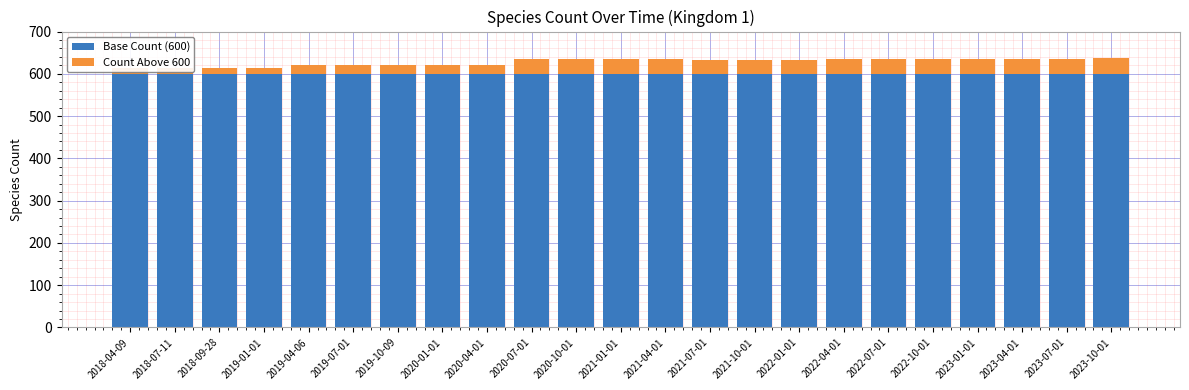

Where does the Count Above 600 series first go above 33?

2020-07-01